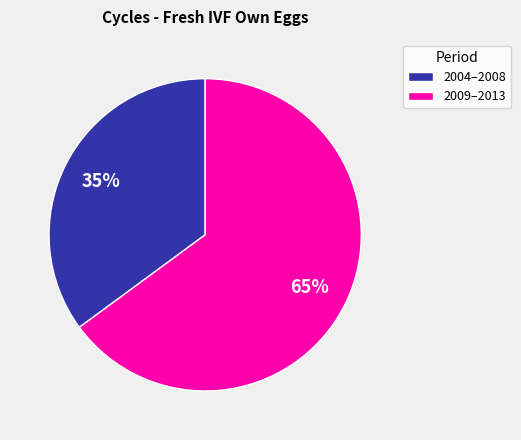

To the nearest percent, what portion does 2004–2008 represent?

35%